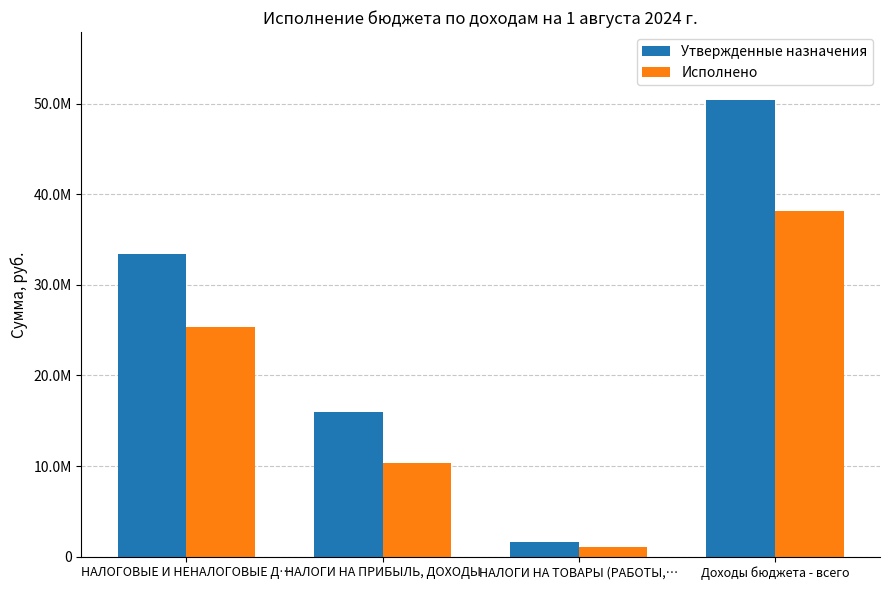

Reading left to right, list all the values displayed in this chart.

Утвержденные назначения: 33464800.0	16000000.0	1607000.0	50370320.0
Исполнено: 25362768.8	10346289.9	1075424.2	38146387.9